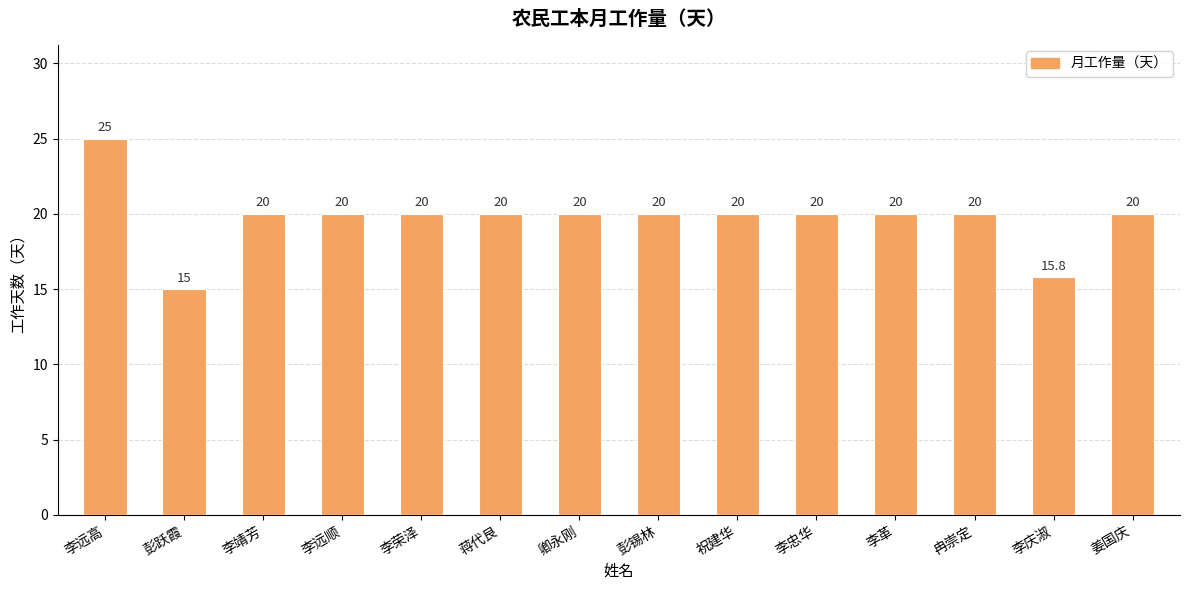

What is the average value?

19.7